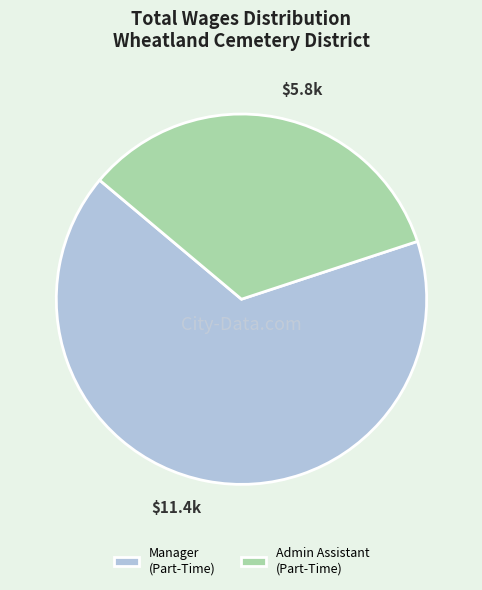

Which category has the smallest portion of the pie?

Admin Assistant (Part-Time)